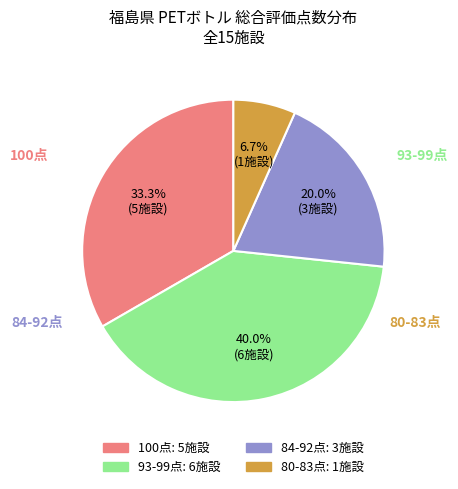

Does any single category account for the majority?

No